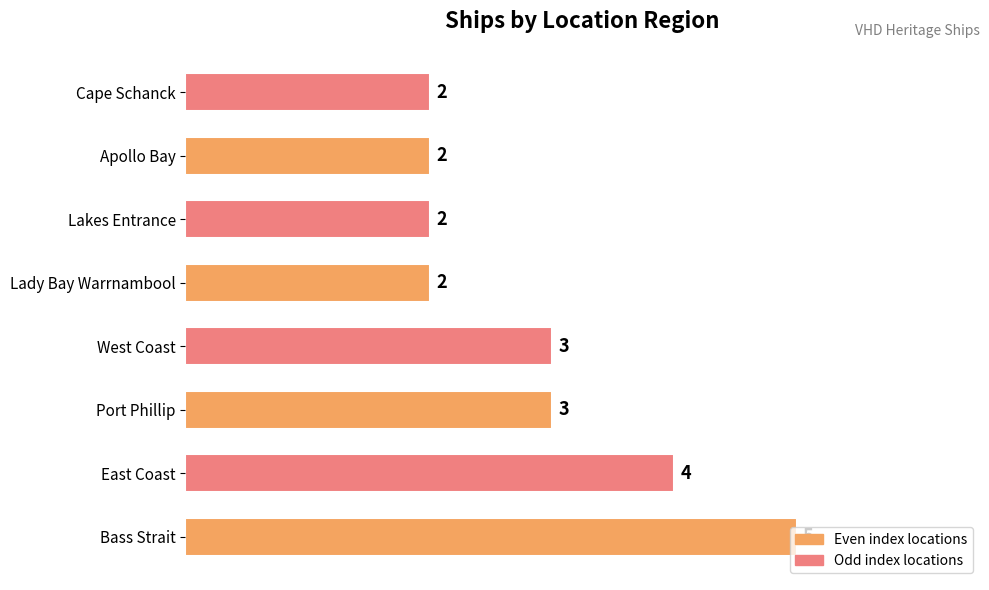

What is the ratio of the value at West Coast to the value at East Coast?

0.8